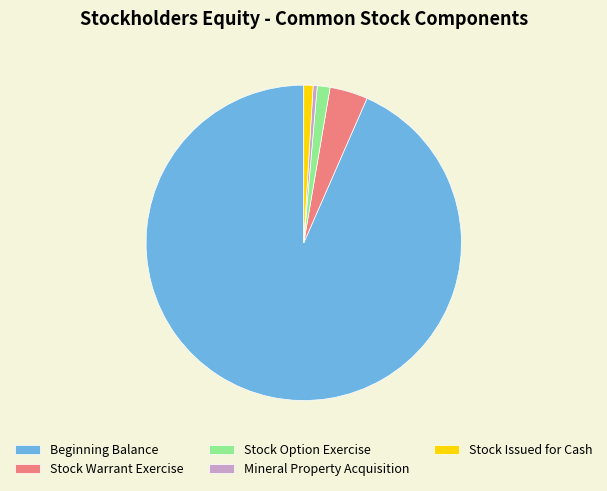

What is the smallest slice in the pie chart?

Mineral Property Acquisition